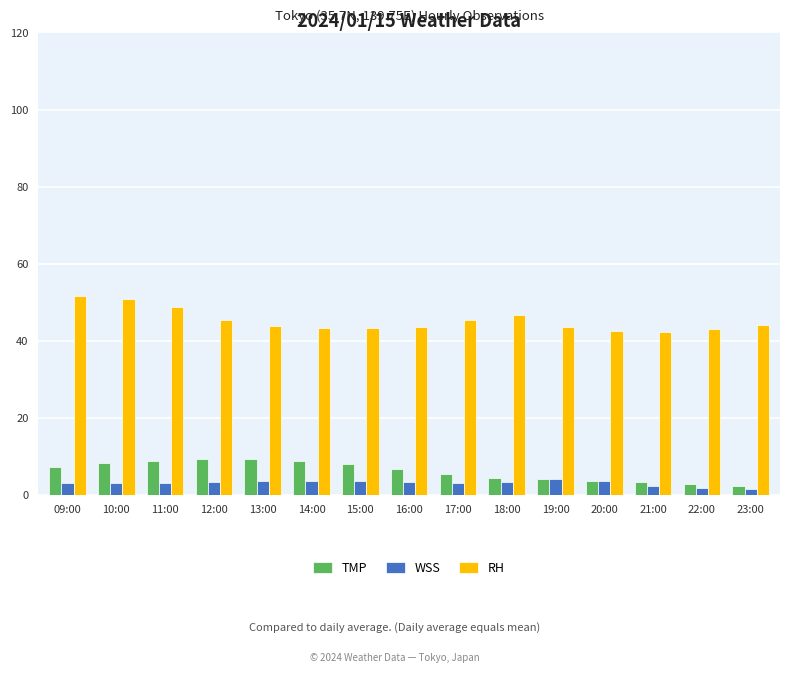

How many data points does each series have?

15